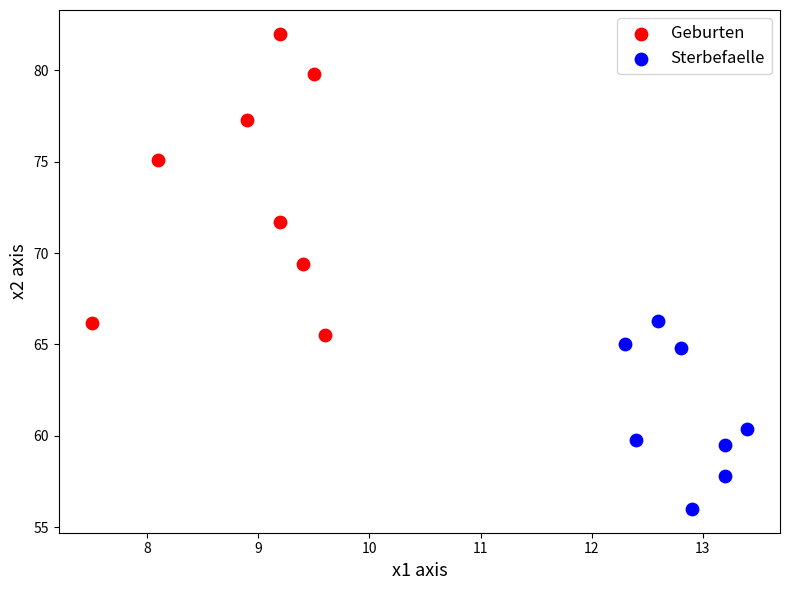

Which series has the widest spread of Y values?

Geburten